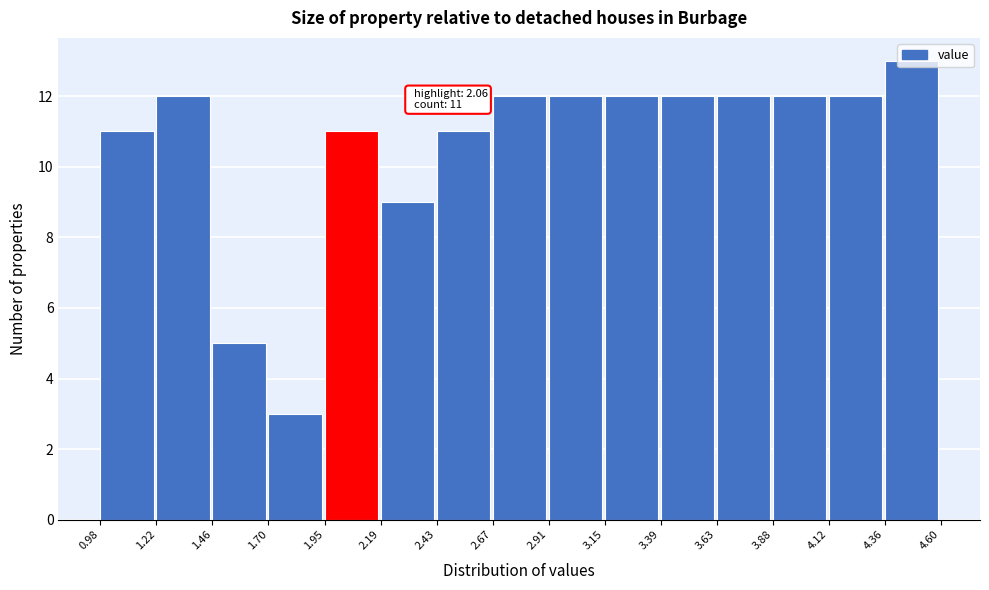

Which range on the x-axis has the tallest bar?

4.36 to 4.60